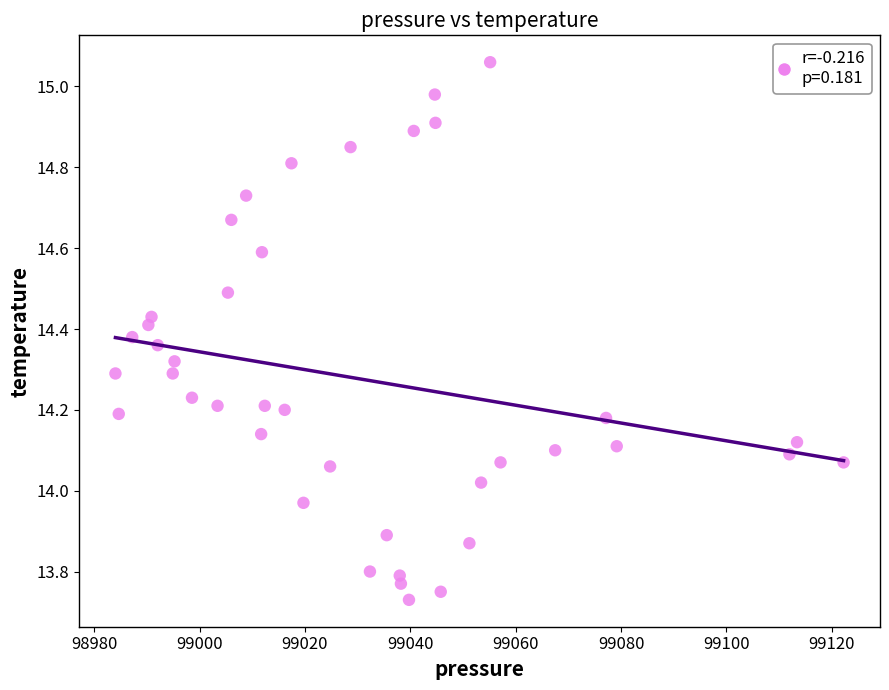

What is the range of X values (max minus min)?

138.2